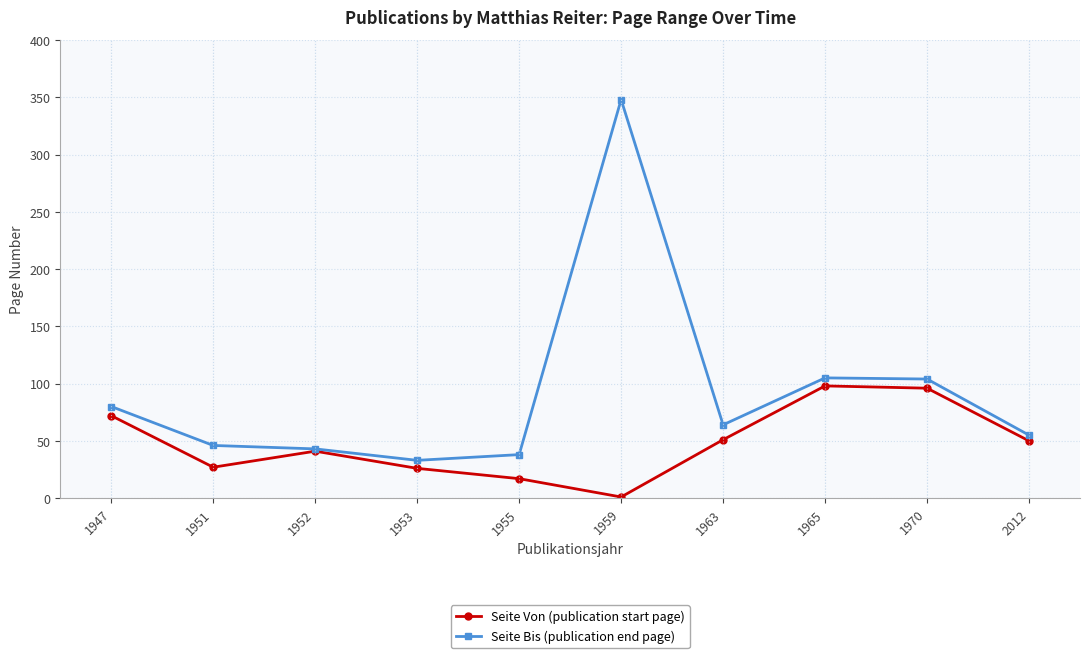

Which category has the lowest value in the Seite Von (publication start page) series?

1959